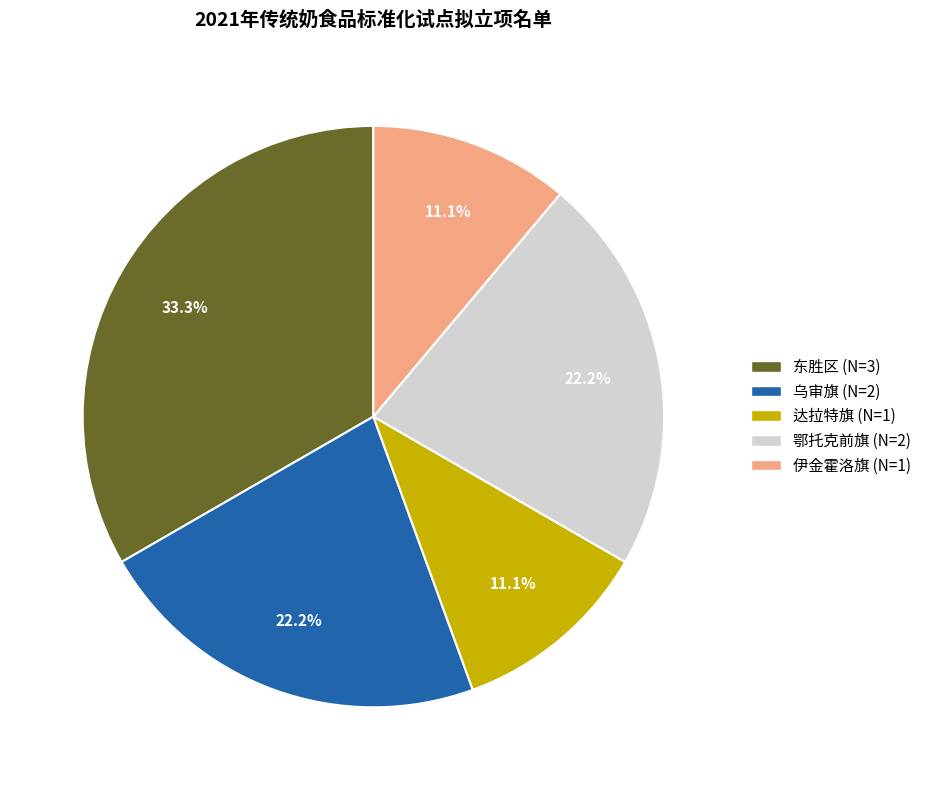

Is it true that 鄂托克前旗 is 22% of the pie?

True